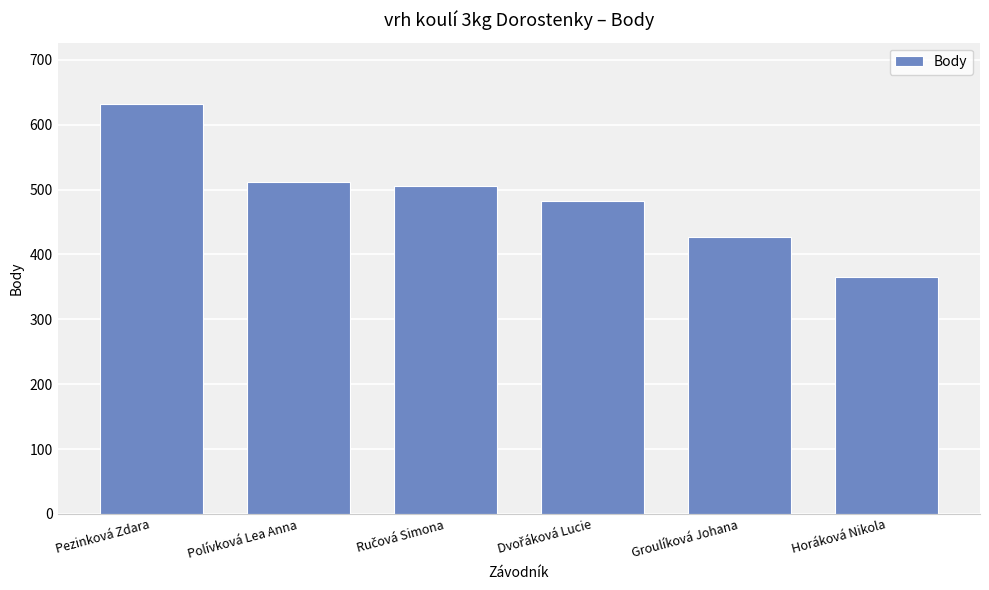

Which has a higher value, Polívková Lea Anna or Groulíková Johana?

Polívková Lea Anna